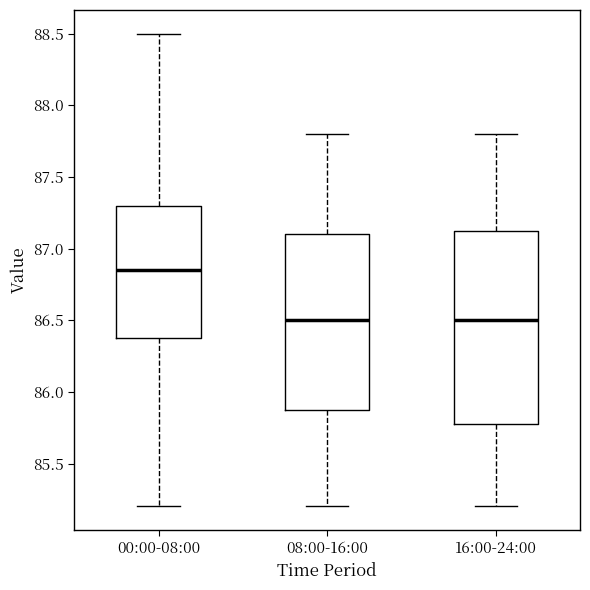

Reading left to right, read every box against the y-axis: the position of its median line, the range the box covers, and the ends of its whiskers. The values are not printed on the chart, so give them approximately, as read against the axis.

00:00-08:00: median 86.85, box 86.40 to 87.30, whiskers 85.20 to 88.50
08:00-16:00: median 86.50, box 85.90 to 87.10, whiskers 85.20 to 87.80
16:00-24:00: median 86.50, box 85.80 to 87.15, whiskers 85.20 to 87.80